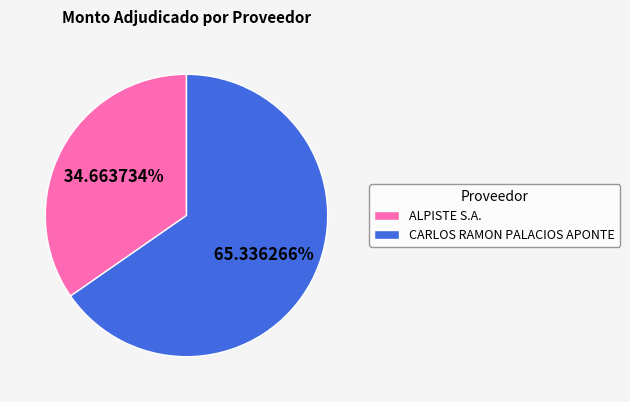

True or false: ALPISTE S.A. accounts for 35% of the total.

True